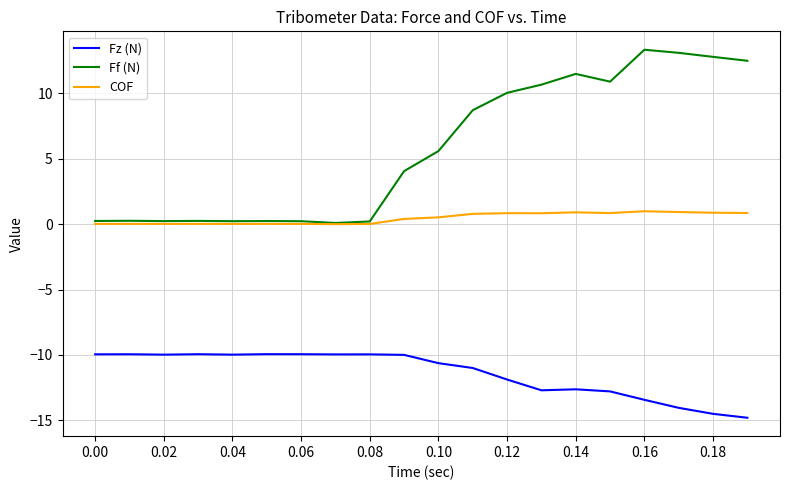

Which series has the widest spread of values?

Ff (N)